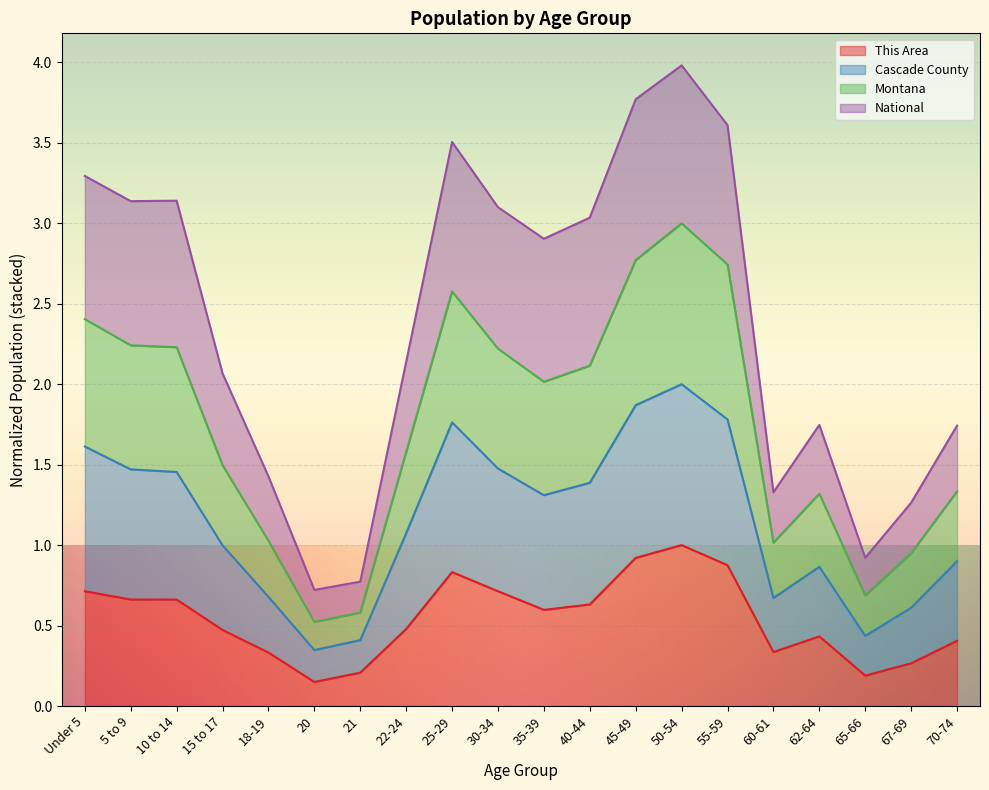

What position from the right is 15 to 17?

17